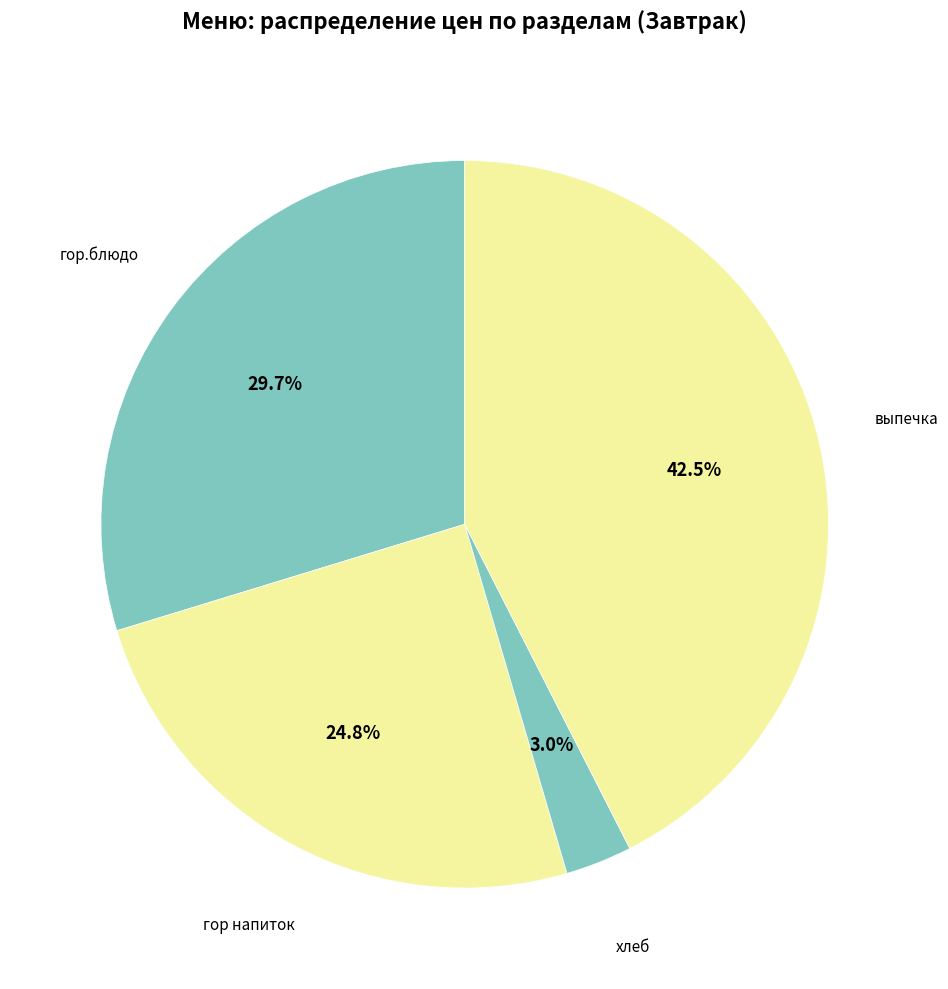

To the nearest percent, what is the combined percentage of выпечка and гор напиток?

67%